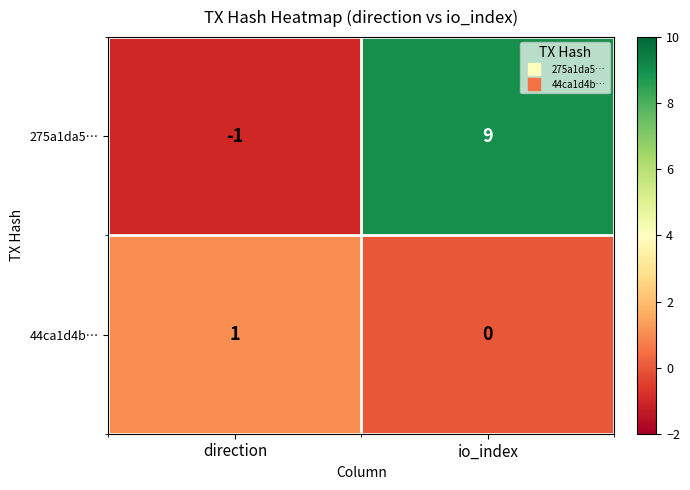

At how many categories does at least one series exceed 2?

1